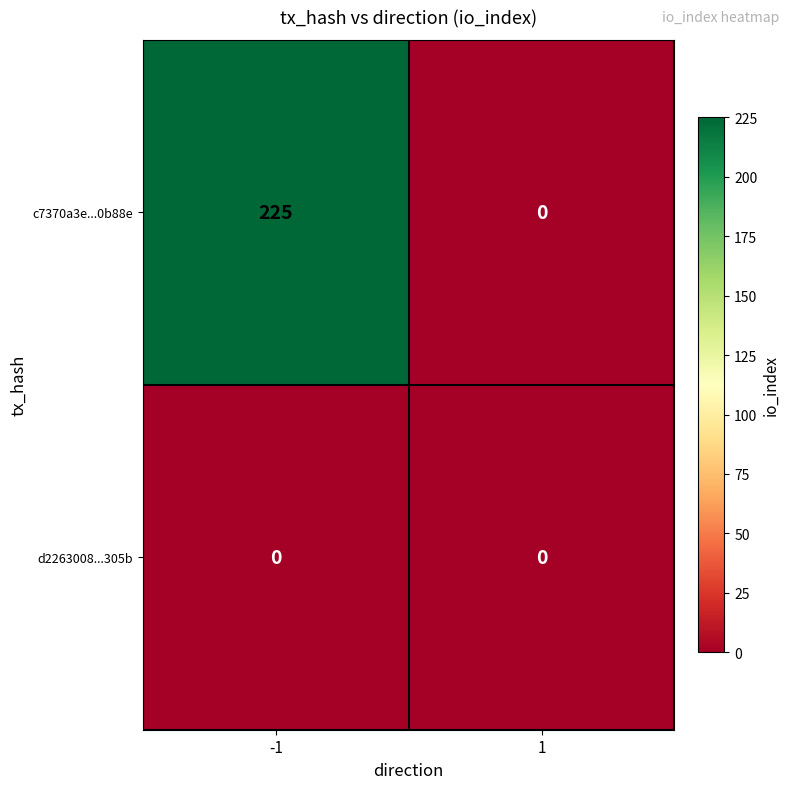

Reading left to right, transcribe all the data shown in this chart.

c7370a3e...0b88e: 225	0
d2263008...305b: 0	0